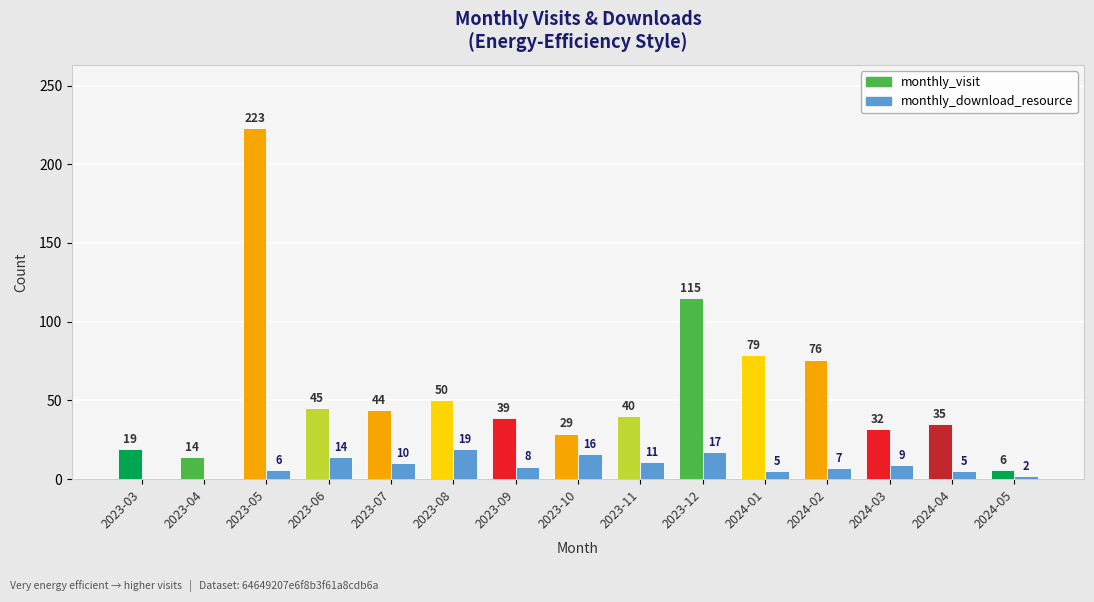

Which category has the highest value across all series?

2023-08